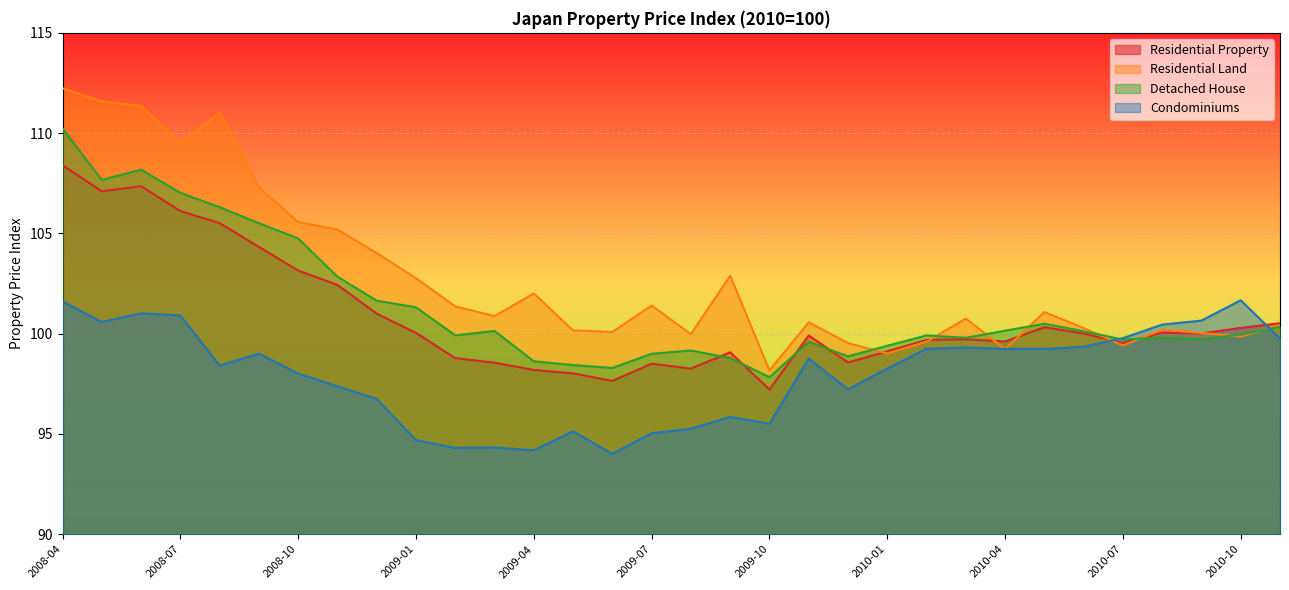

Where do Residential Land and Condominiums first cross each other?

2010-03 and 2010-04